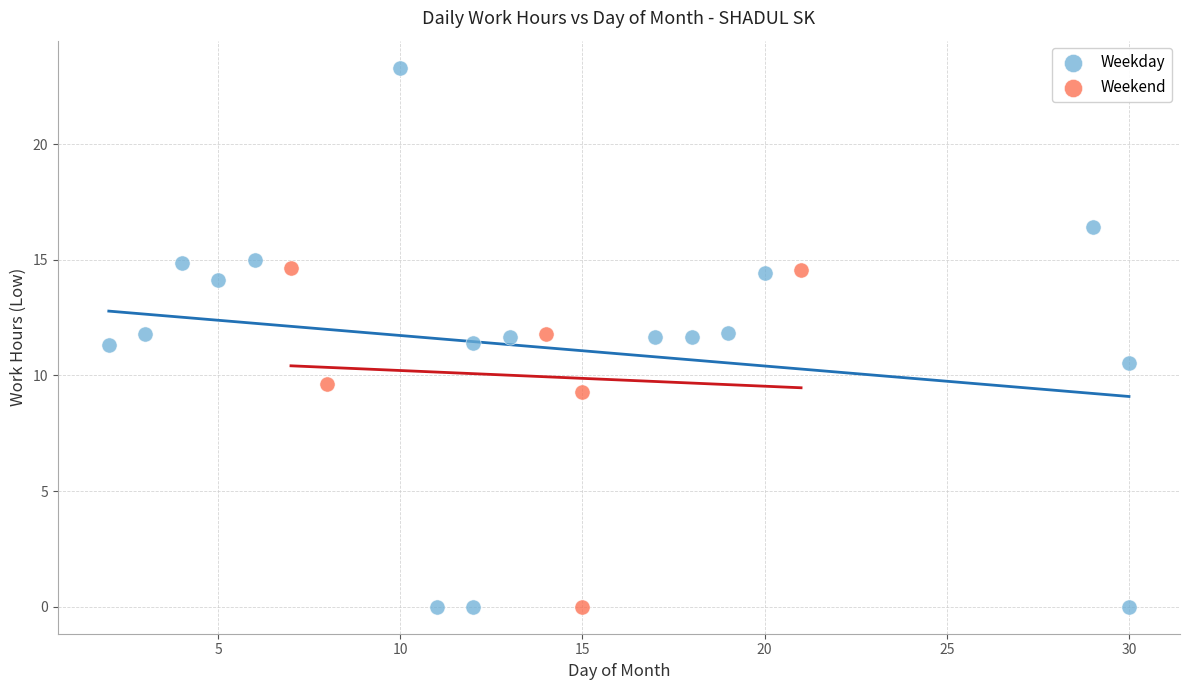

Which series contains the highest Y value?

Weekday